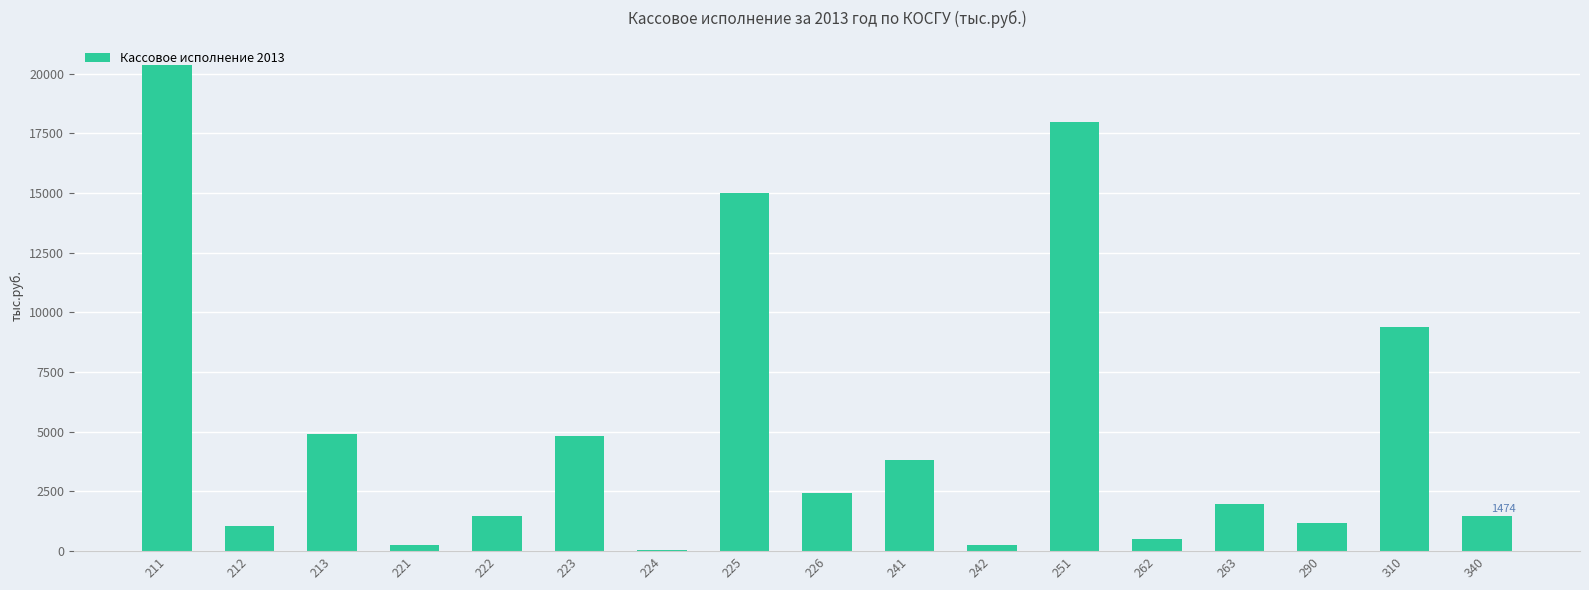

What is the sum of all values?

86894.8